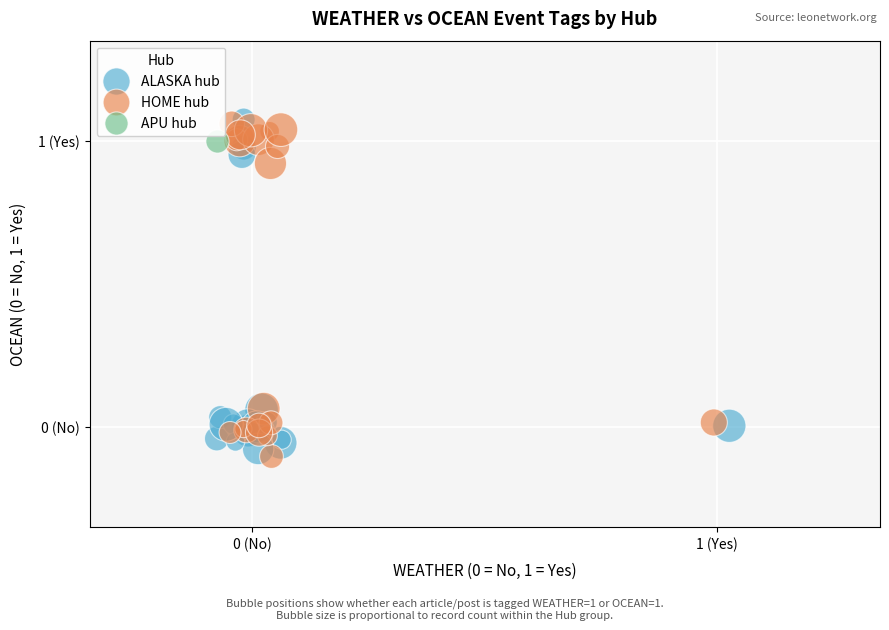

What are all the series names shown in the legend?

ALASKA hub, HOME hub, APU hub